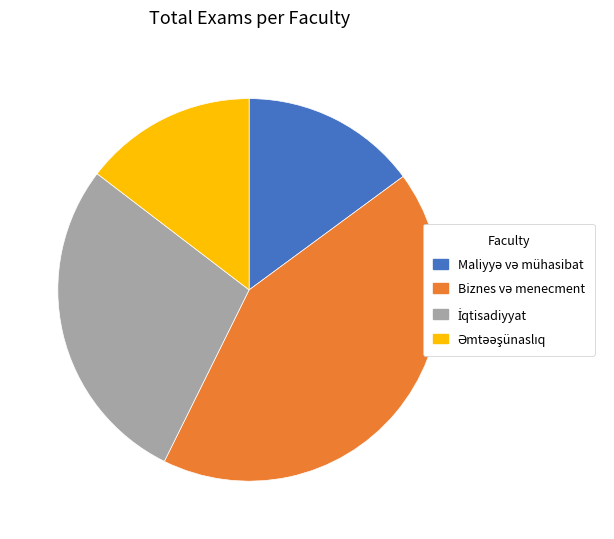

Is there any slice that represents more than half of the pie?

No